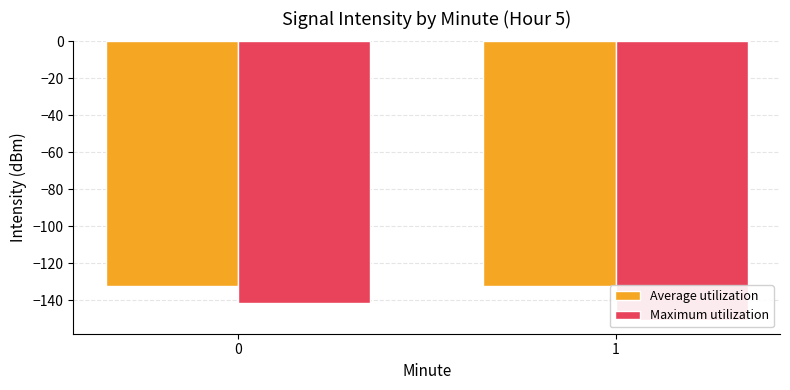

What is the difference between the maximum and minimum values in the Average utilization series?

0.2